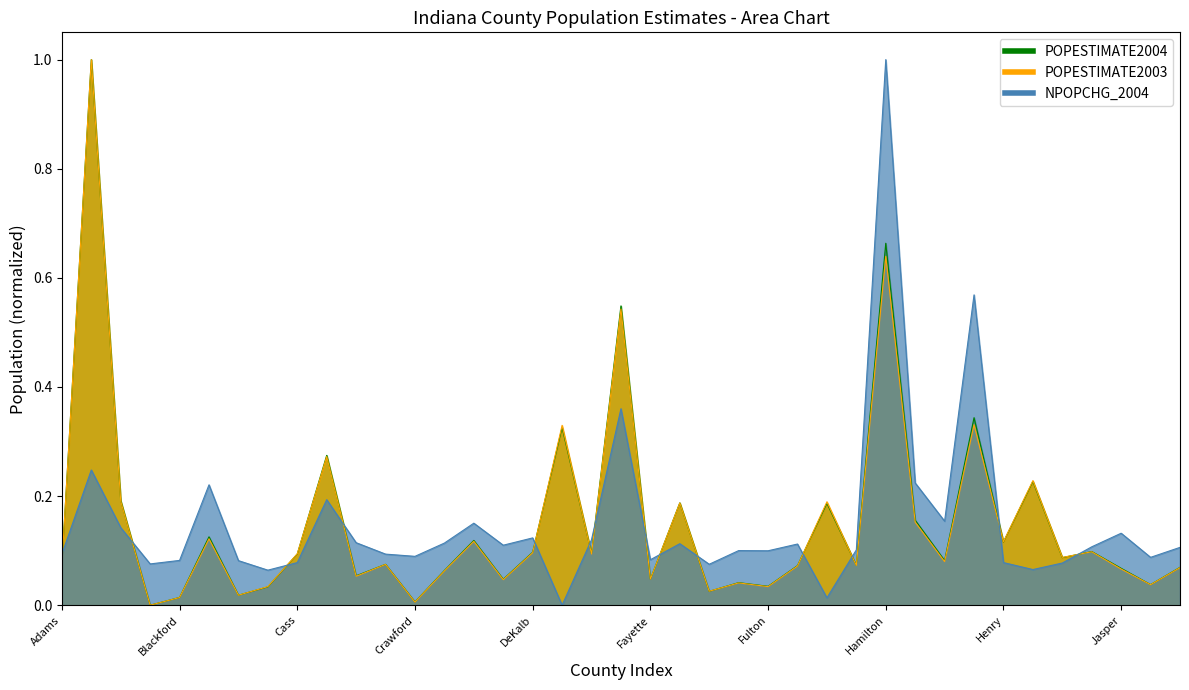

What is the difference between the maximum and minimum values in the POPESTIMATE2004 series?

1.0